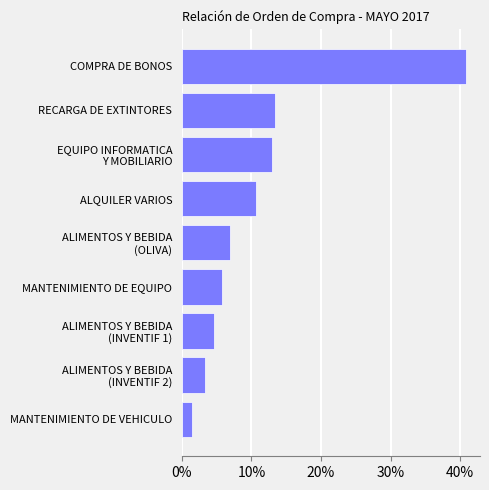

The chart shows a value of 9.9 at MANTENIMIENTO DE EQUIPO. True or false?

False